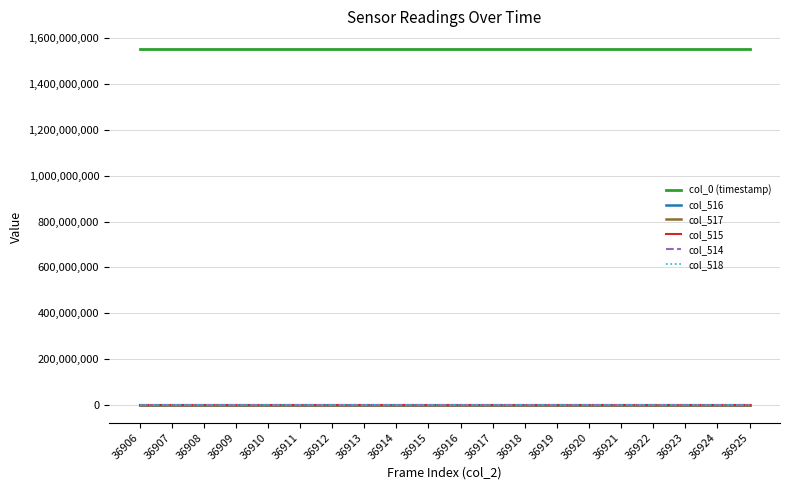

What is the greatest value displayed?

1552305875.9